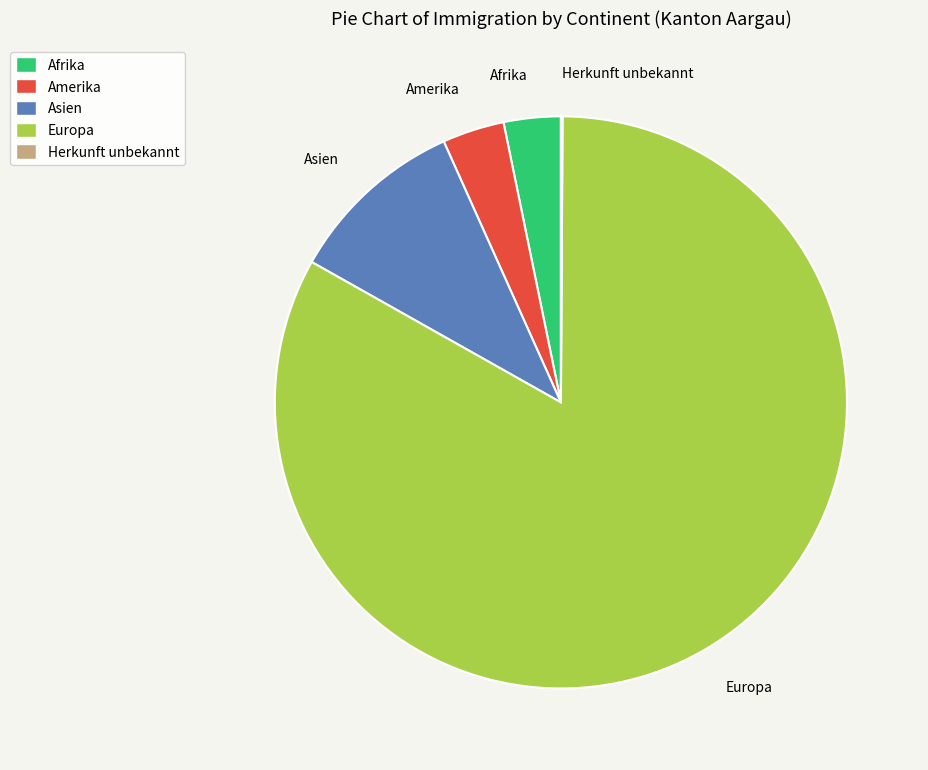

Combined, do Afrika and Amerika account for over 50%?

No